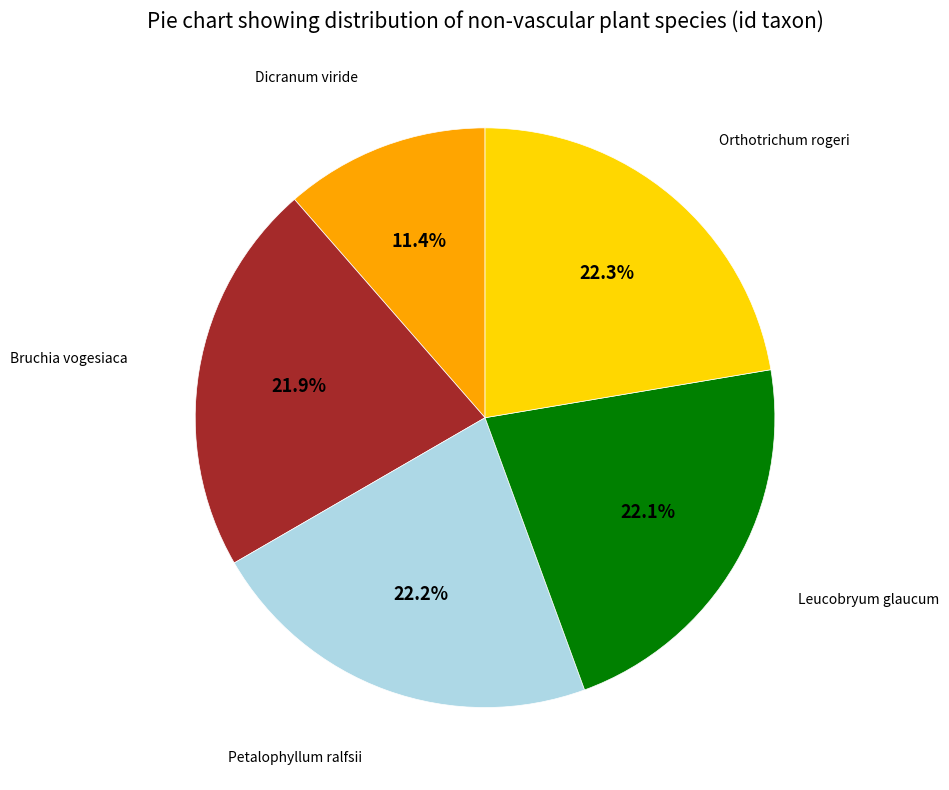

To the nearest percent, what is the average slice percentage?

20%